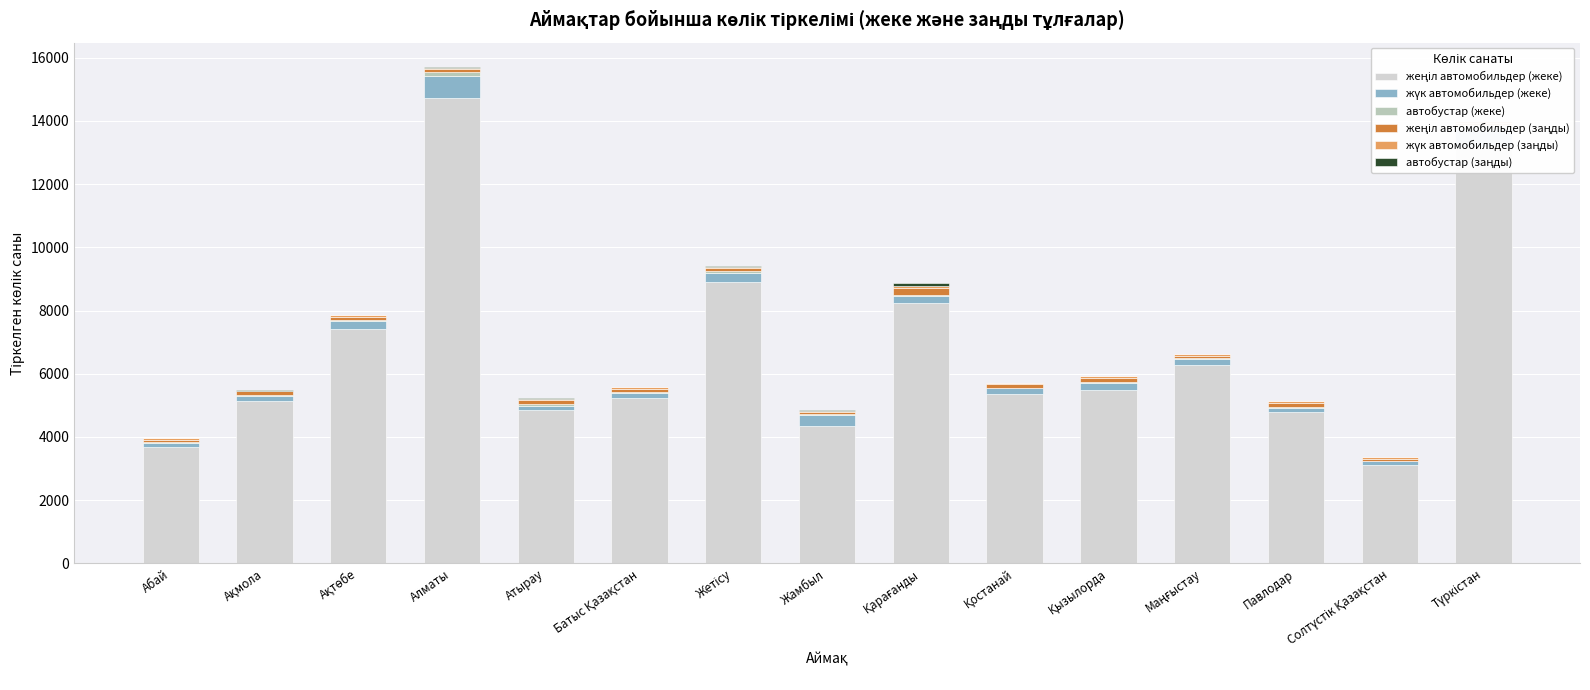

The жеңіл автомобильдер (заңды) series shows 113 at Павлодар. True or false?

True